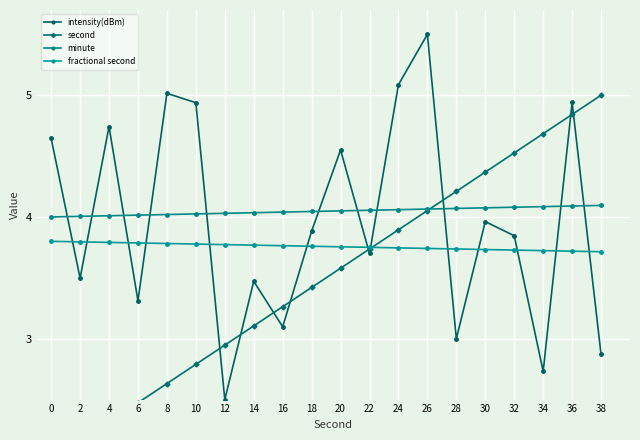

What is the difference between the maximum and second lowest values in the second series?

2.8